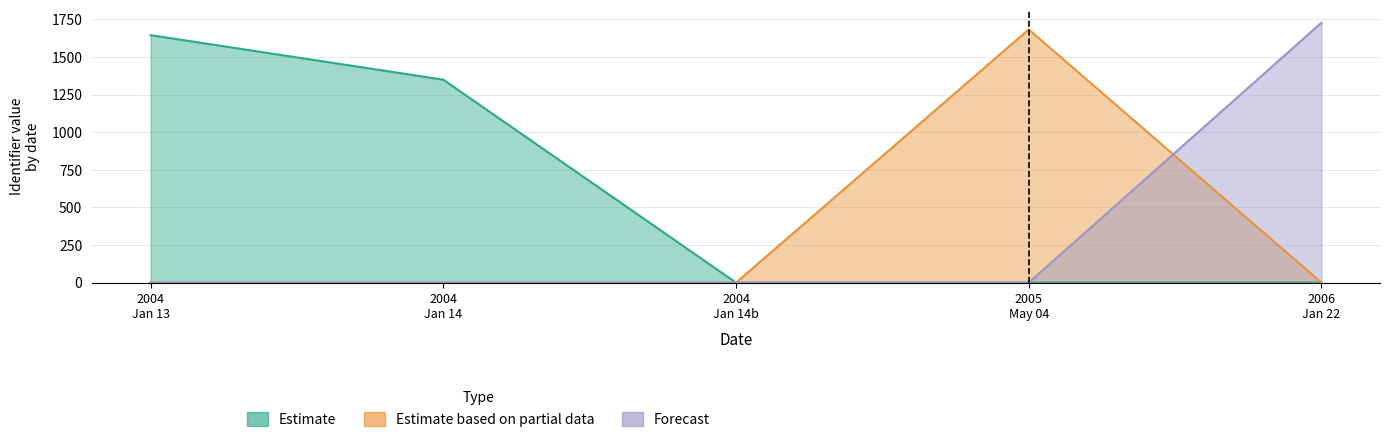

What is the value of the Estimate point at the 1st from the left?

1645